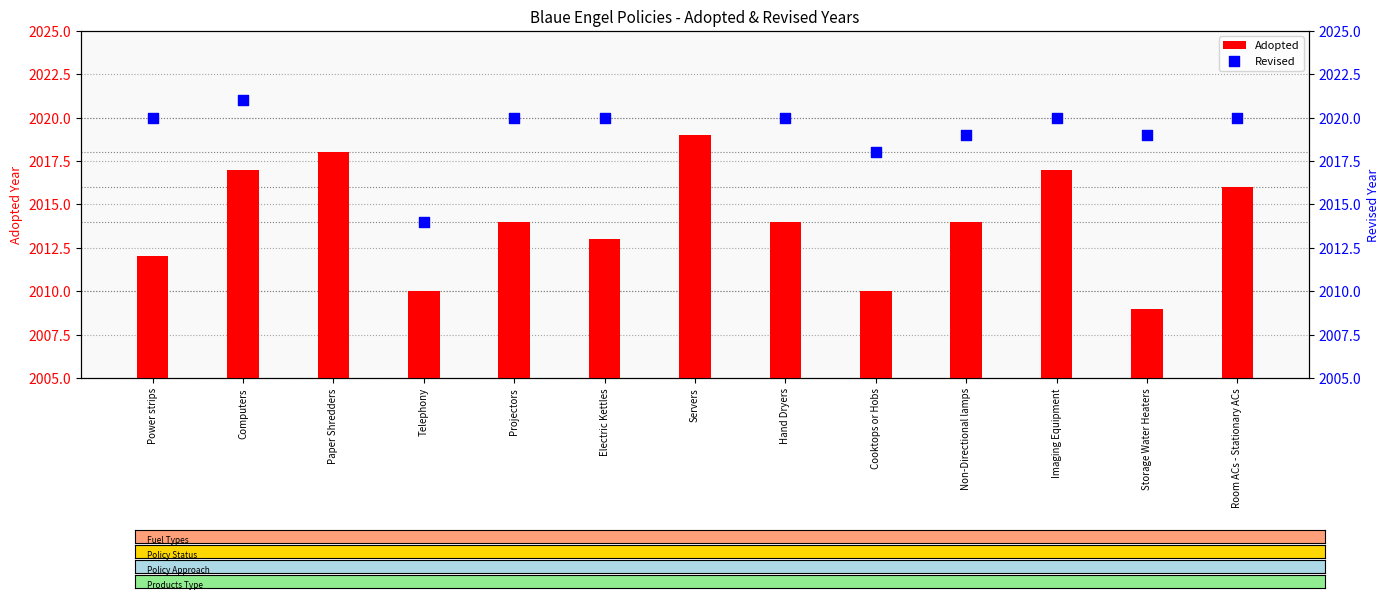

Which series has the largest Y range (max minus min)?

Adopted